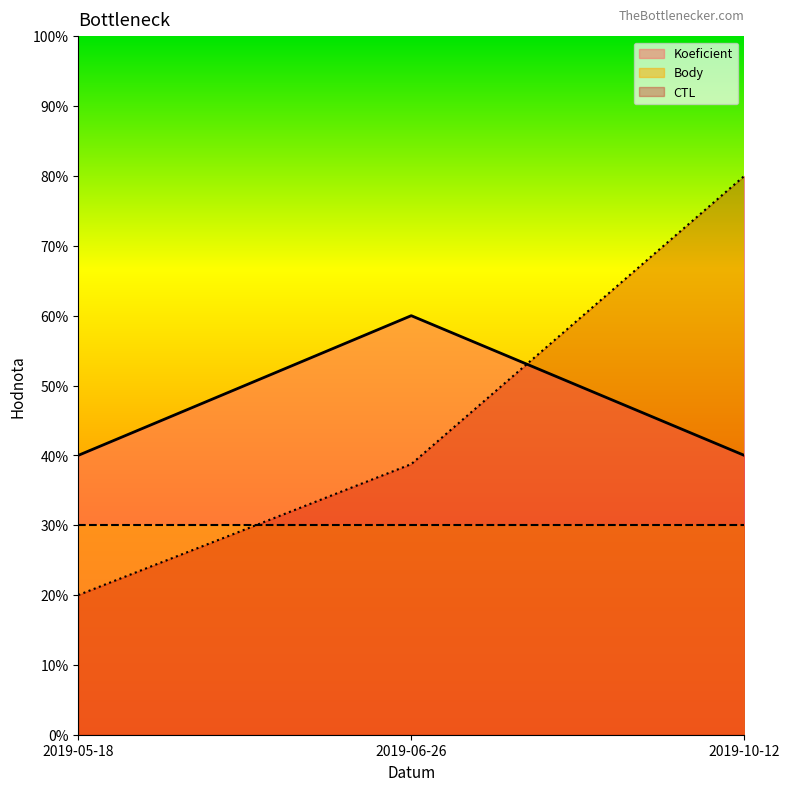

How many categories are shown in the chart?

3